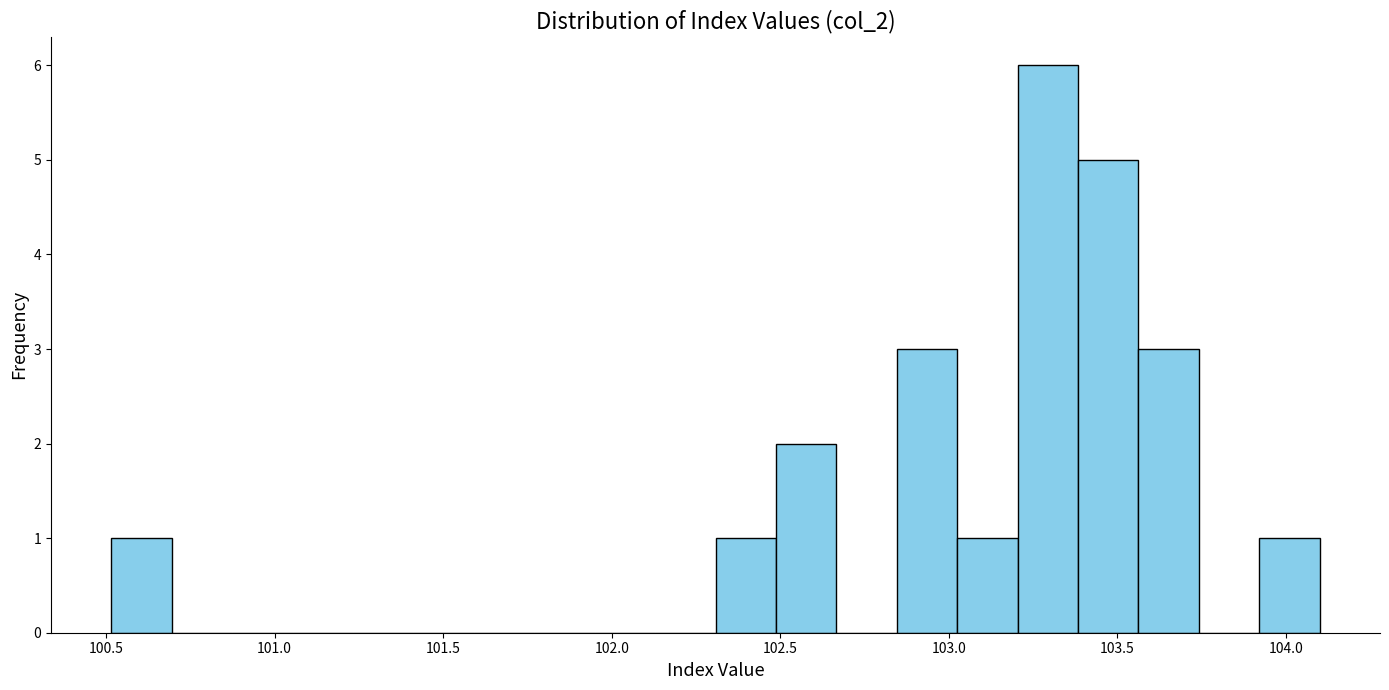

Around what value on the x-axis is the tallest bar? Give the approximate position of its centre, as read against the axis.

103.30